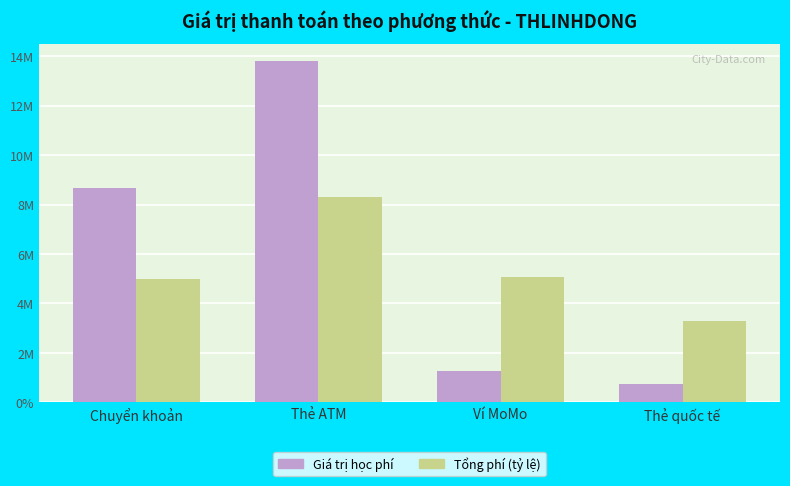

What is the label of the 2nd bar from the right?

Ví MoMo